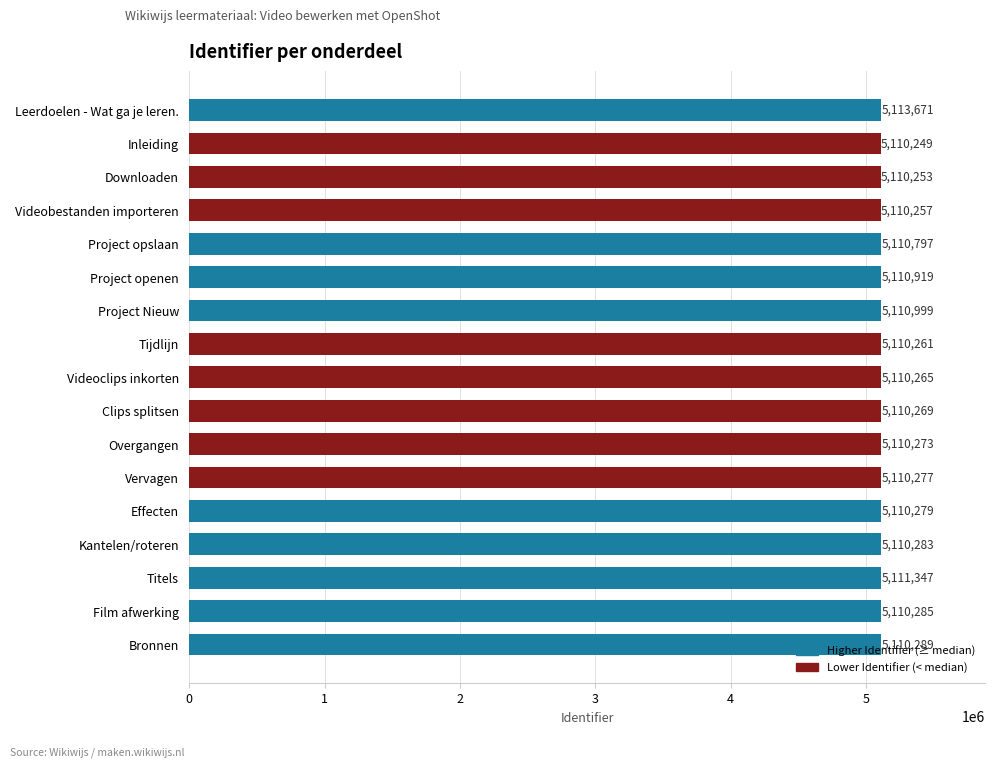

What is the greatest value displayed?

5113671